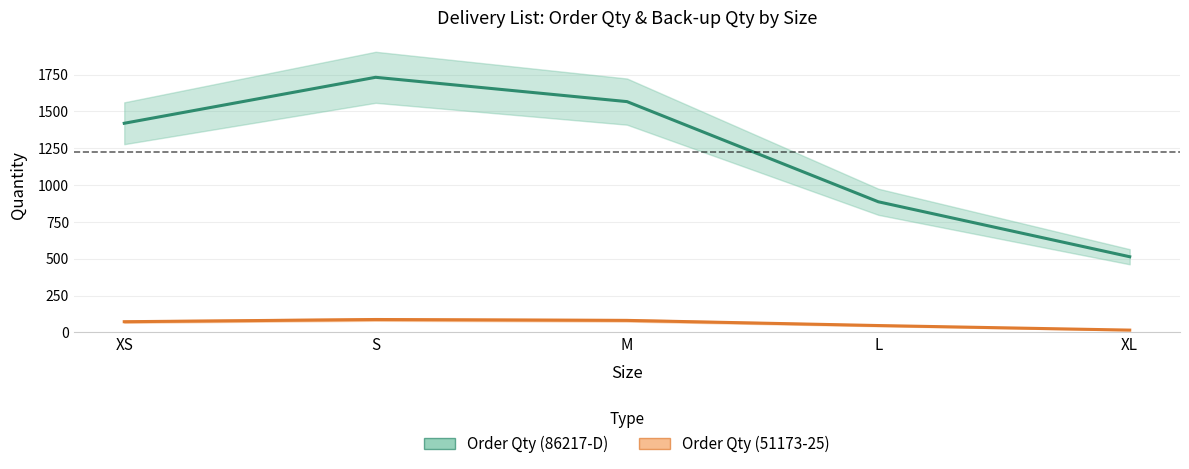

What is the total value across all series at M?

1649